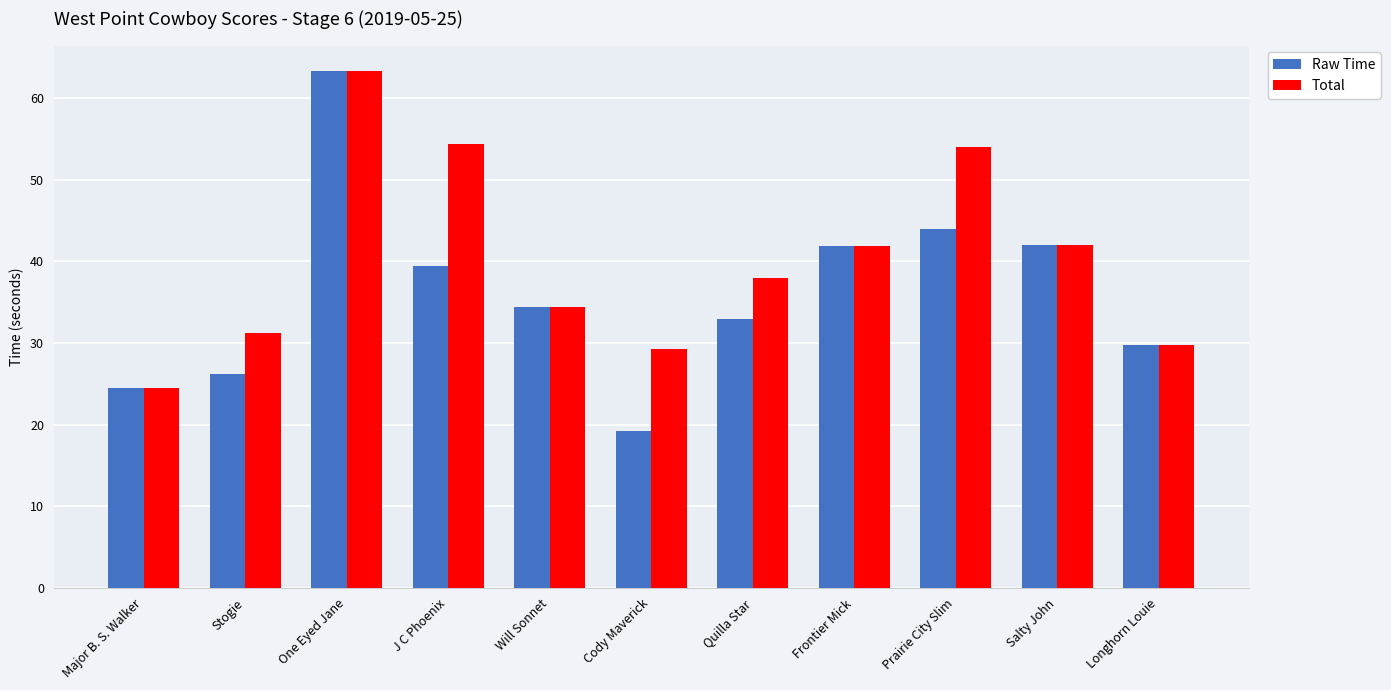

What is the label of the 4th bar from the right?

Frontier Mick